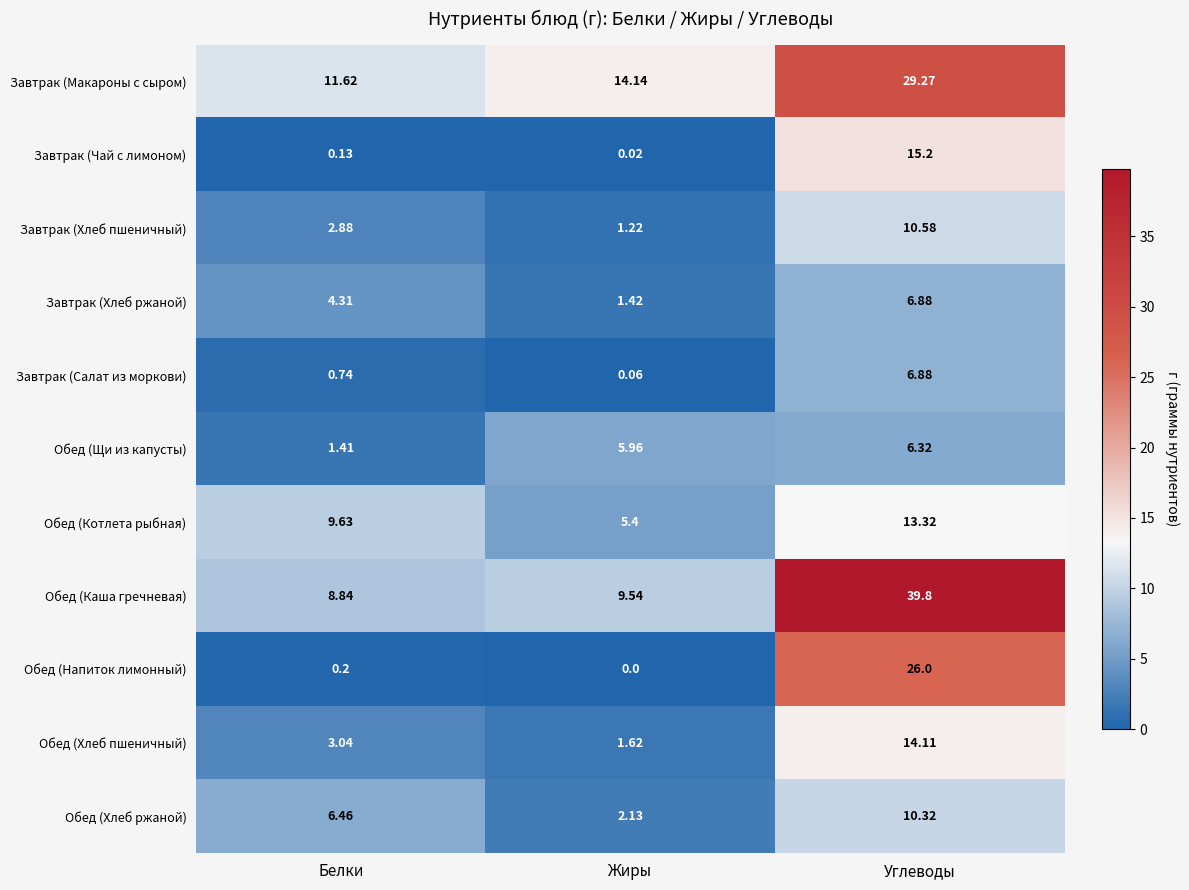

Which label corresponds to the smallest value in the chart?

Жиры